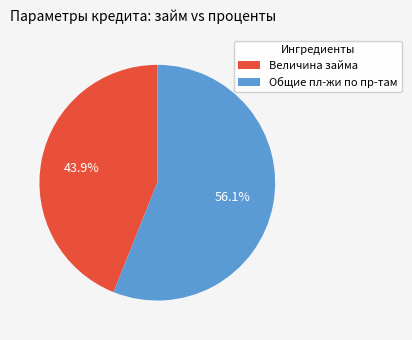

Combined, what portion of the pie is Общие пл-жи по пр-там and Величина займа?

100.0%